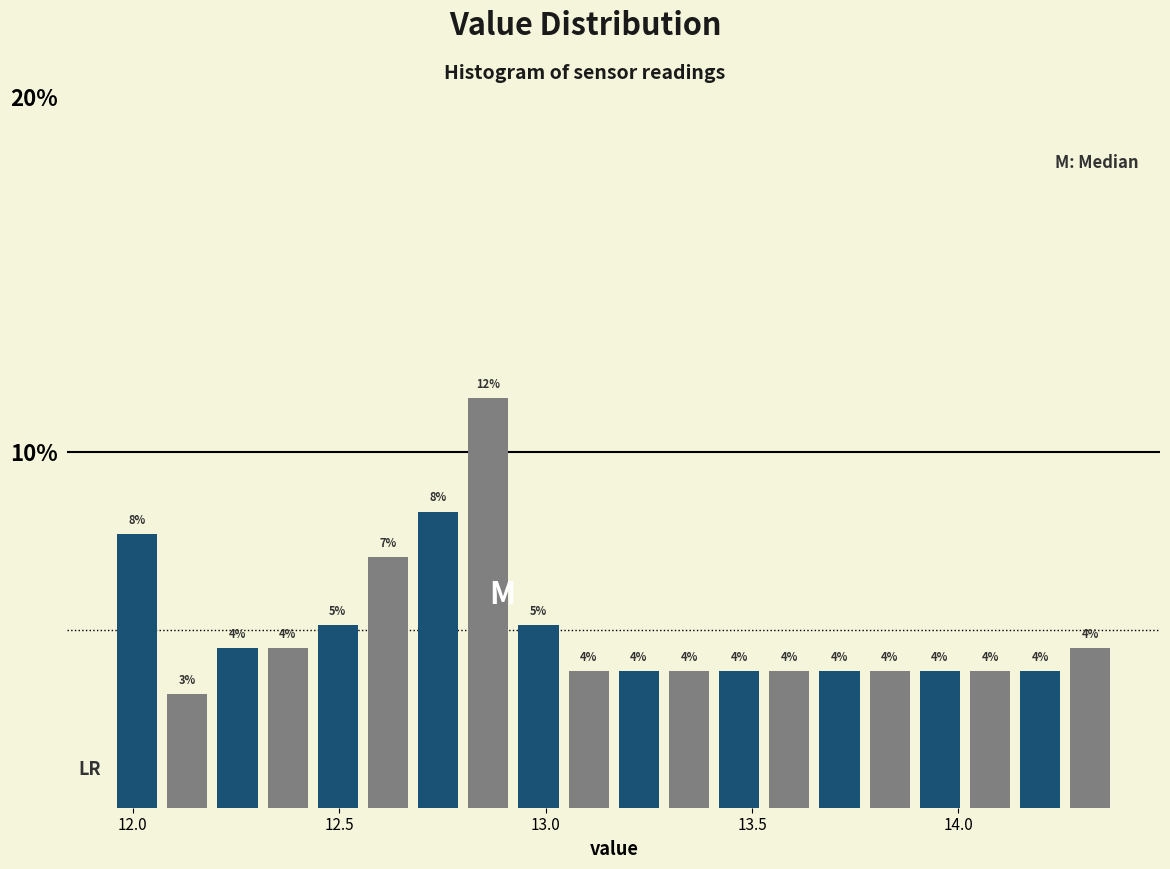

Around what value on the x-axis is the tallest bar? Give the approximate position of its centre, as read against the axis.

12.85